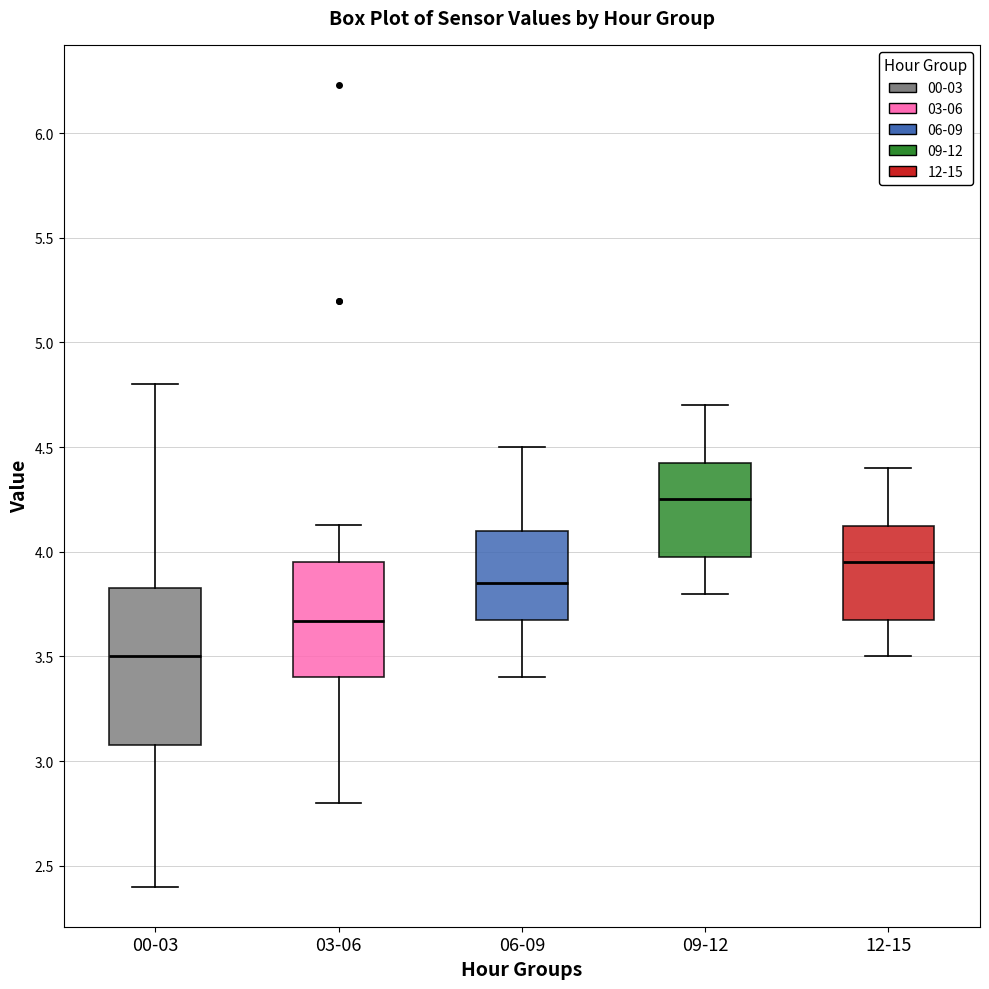

Comparing the boxes themselves (not the whiskers), which one is the tallest?

00-03